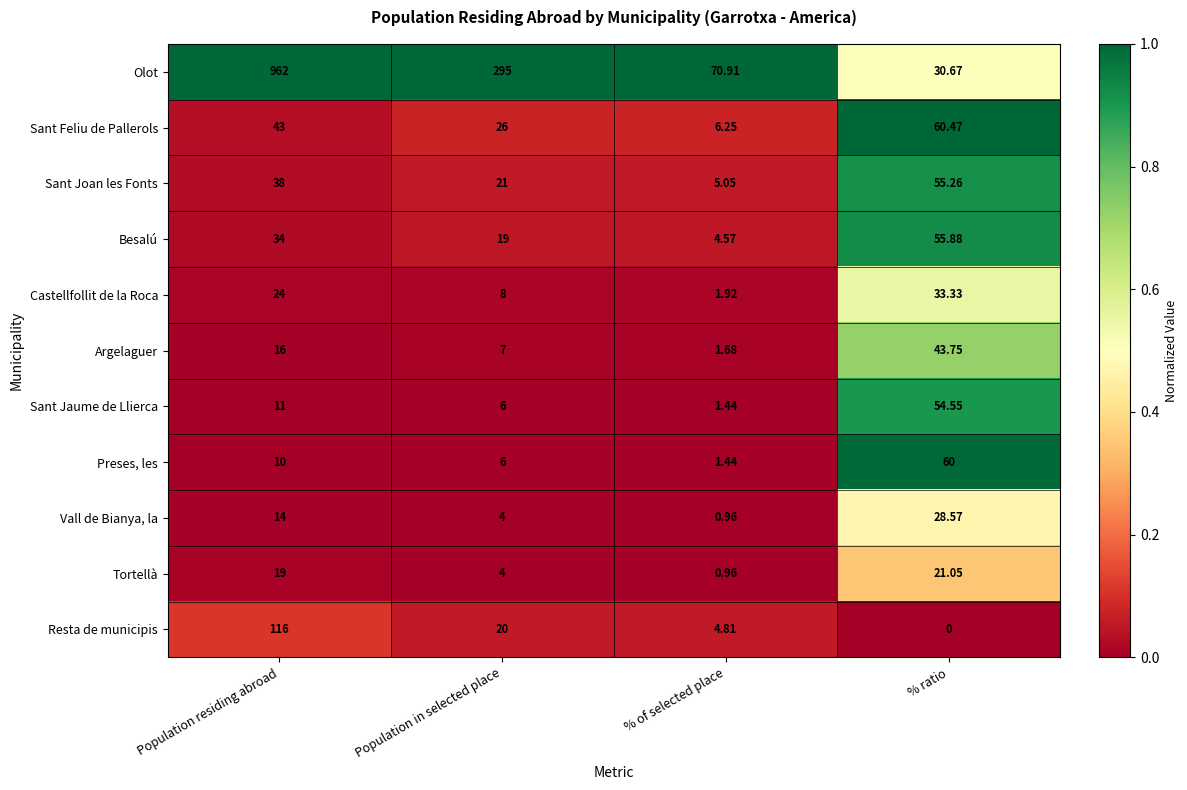

Where is Argelaguer nearest to the value 22?

Population residing abroad